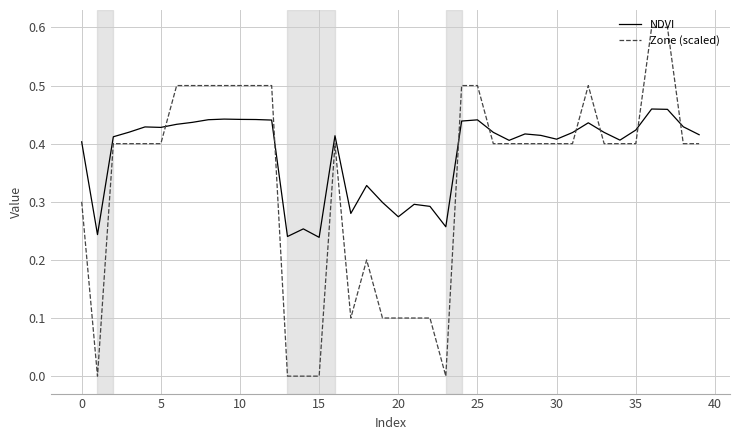

List the series in order of their overall mean, lowest first.

Zone (scaled), NDVI